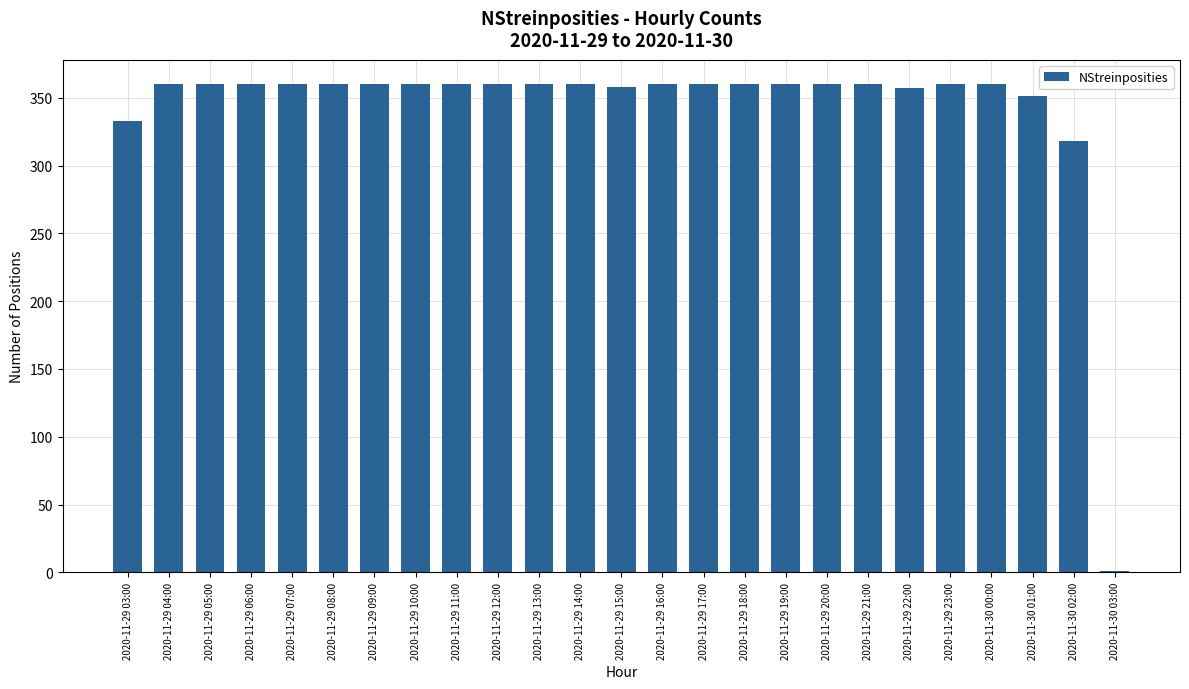

At which label is the value closest to 180?

2020-11-30 02:00